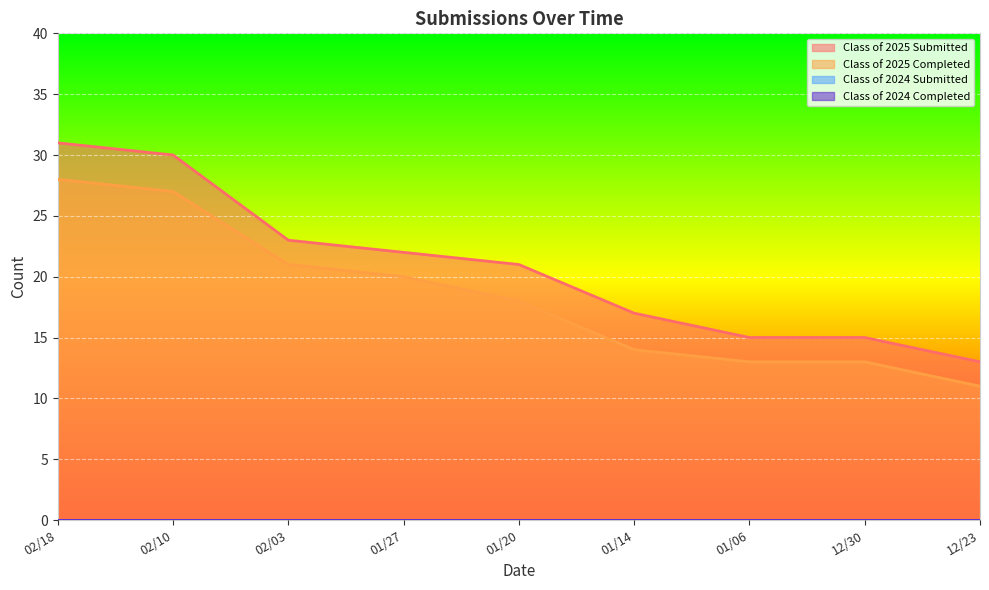

What is the minimum value for Class of 2025 Completed?

11